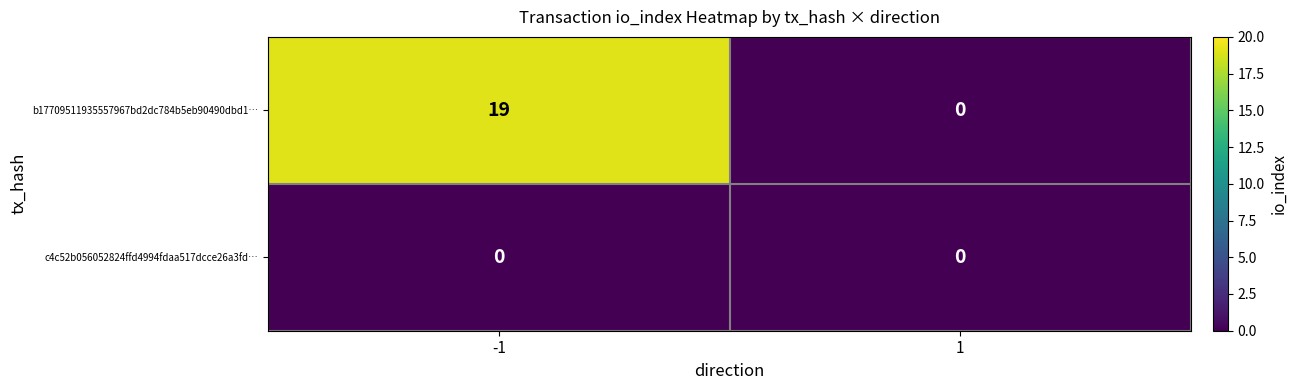

Between -1 and 1, which series saw the biggest shift?

b17709511935557967bd2dc784b5eb90490dbd1…